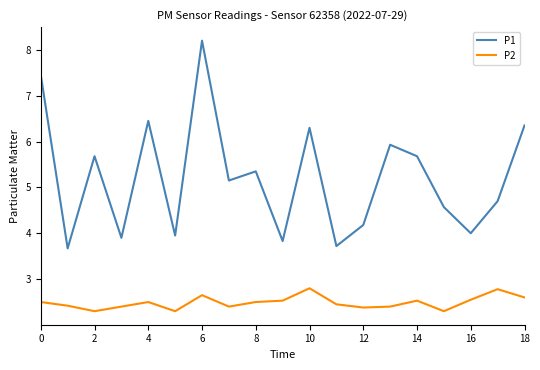

Which series has the largest range (max minus min)?

P1